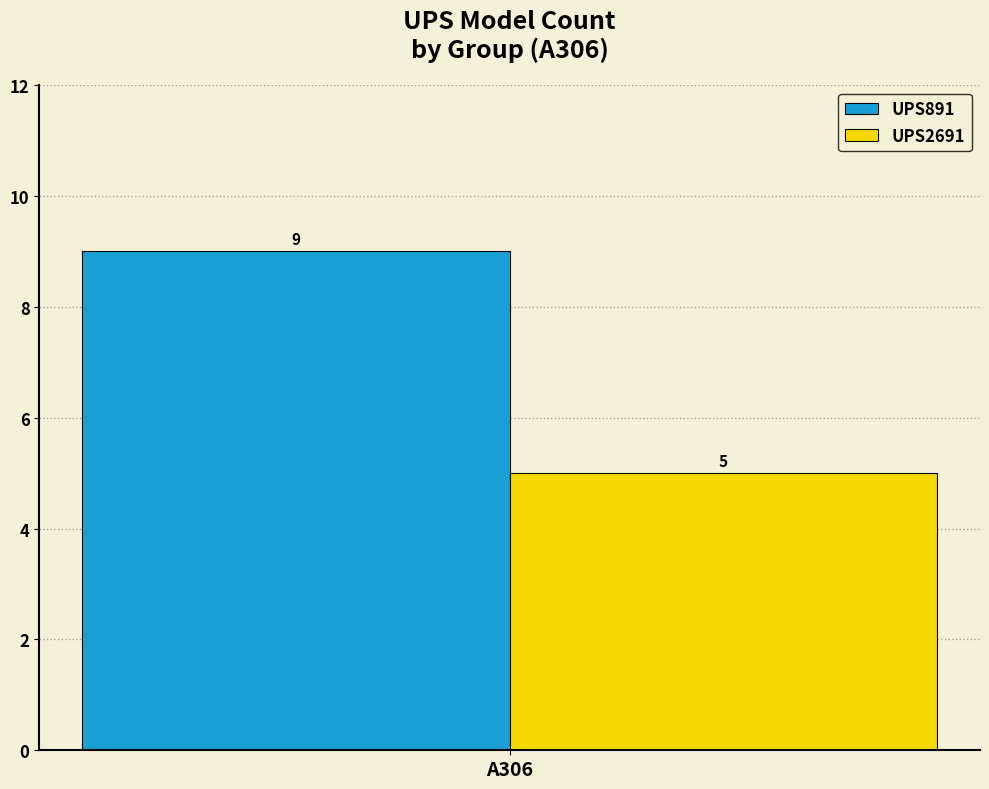

What is the lowest value of the UPS891 series?

9